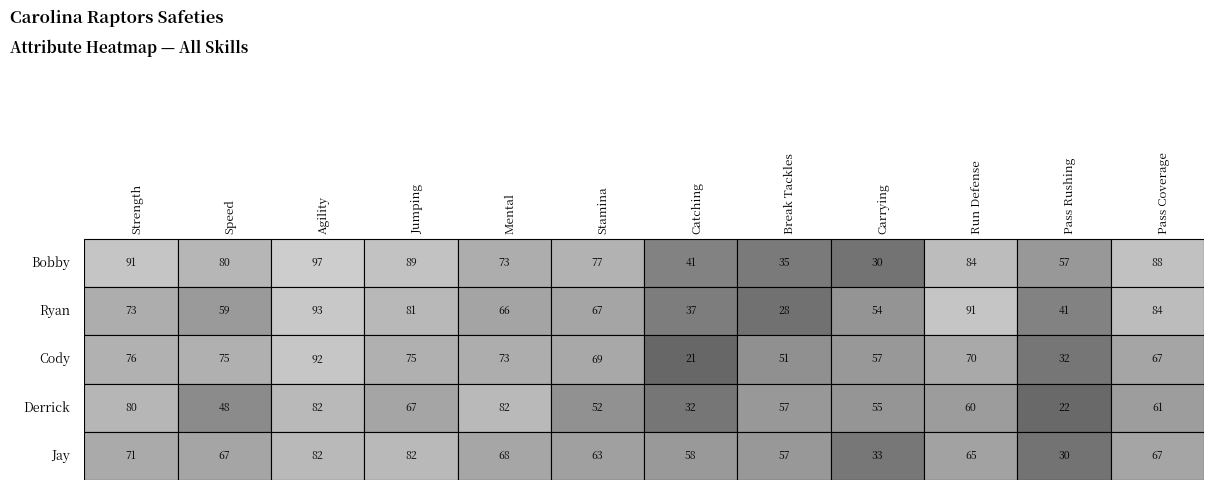

Reading left to right, transcribe all the data shown in this chart.

Bobby: 91	80	97	89	73	77	41	35	30	84	57	88
Ryan: 73	59	93	81	66	67	37	28	54	91	41	84
Cody: 76	75	92	75	73	69	21	51	57	70	32	67
Derrick: 80	48	82	67	82	52	32	57	55	60	22	61
Jay: 71	67	82	82	68	63	58	57	33	65	30	67